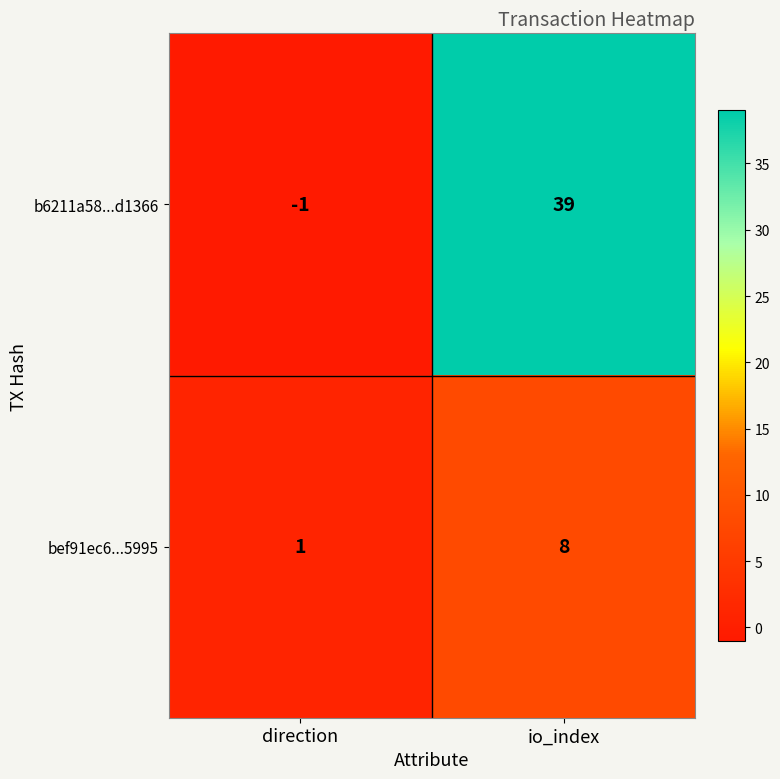

At which category does the chart reach its peak across all series?

io_index